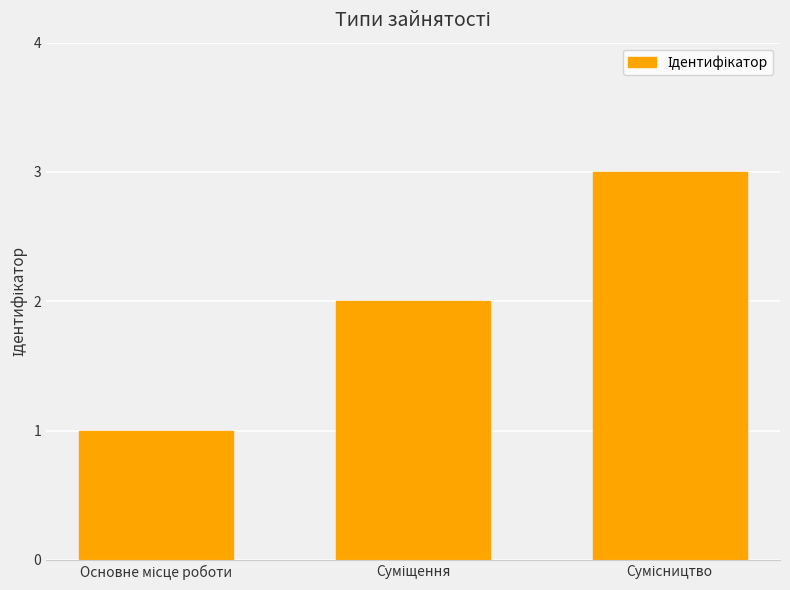

Reading left to right, what are all the values shown in this chart?

1	2	3